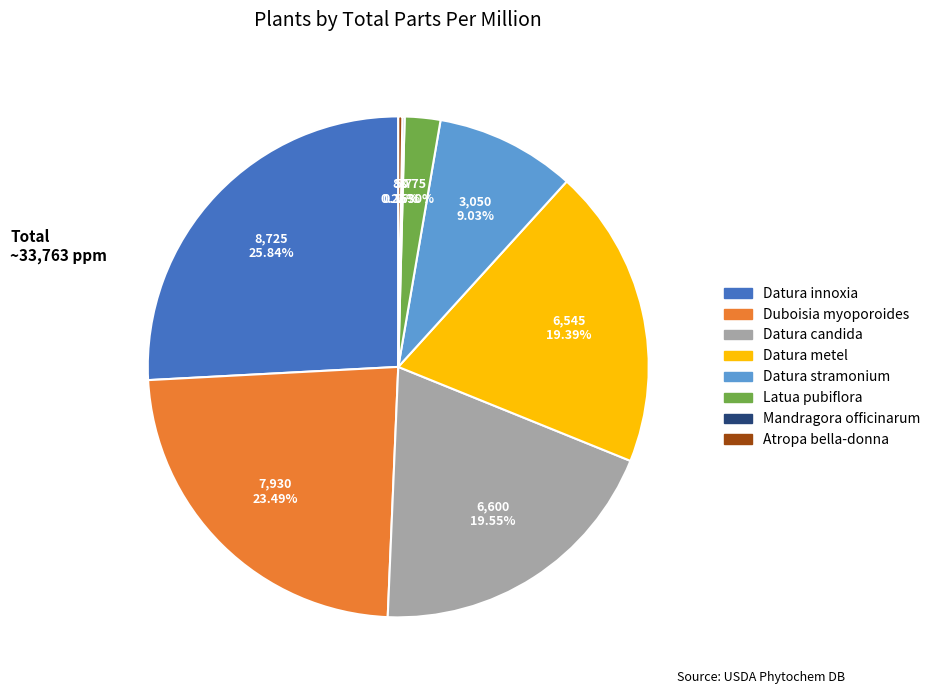

Is there any slice that represents more than half of the pie?

No